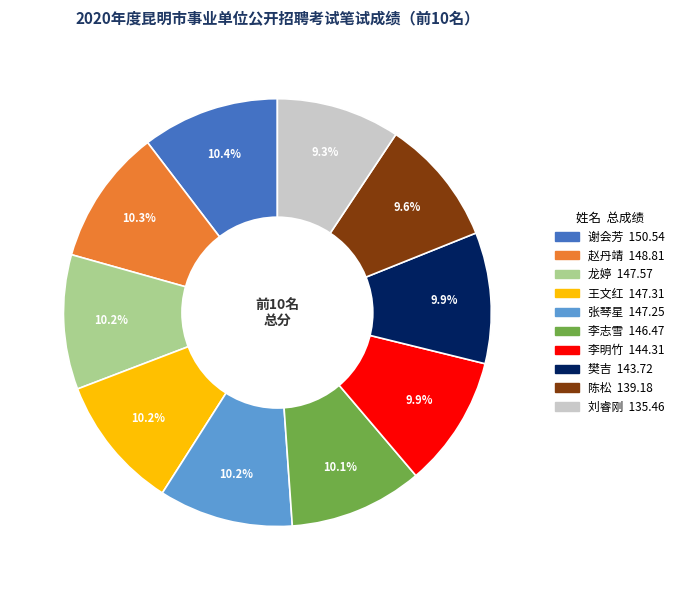

Combined, what portion of the pie is 刘睿刚 and 樊吉?

19.2%